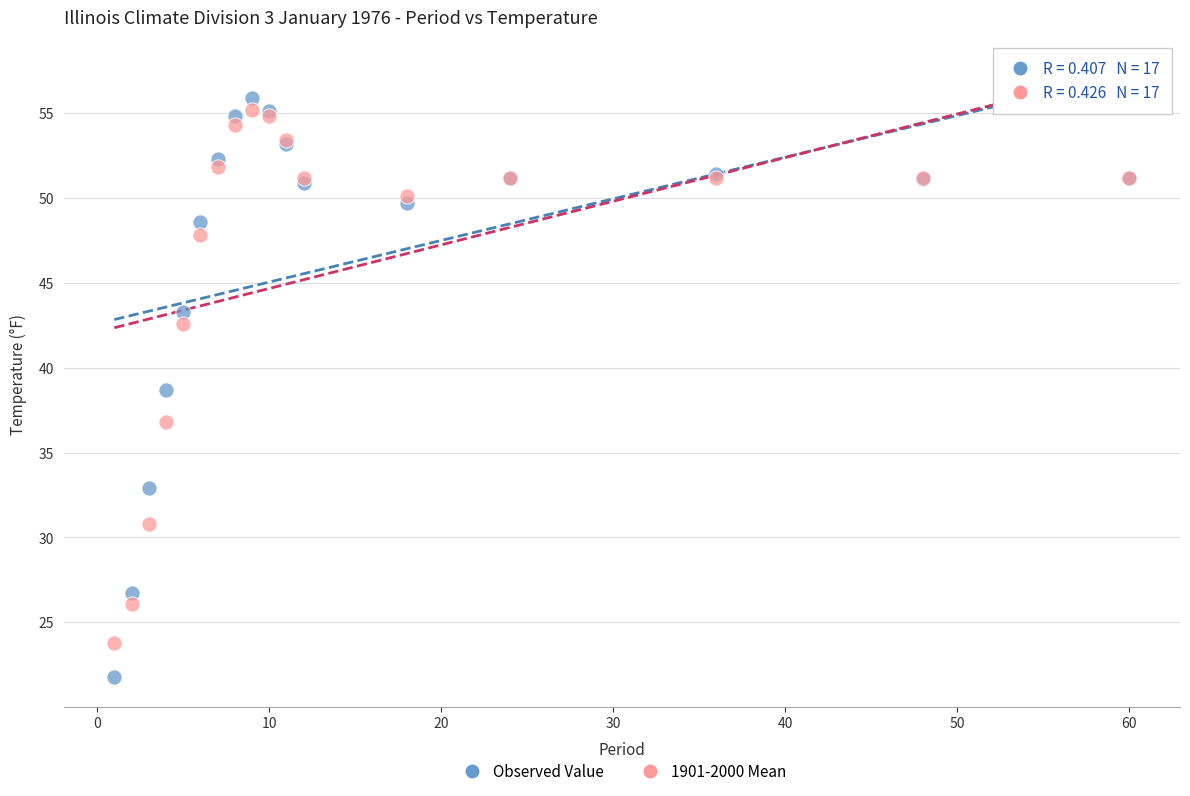

Across all series, what Y value is closest to 38?

38.7